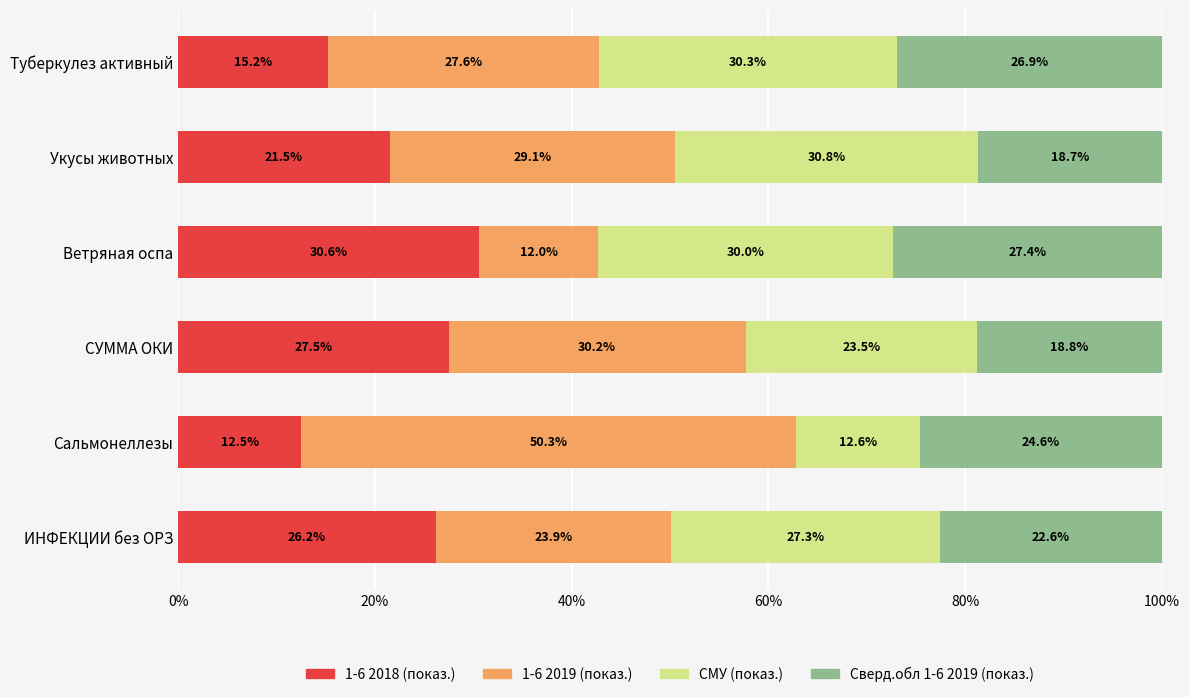

What is the total value across all series at Сальмонеллезы?

100.0